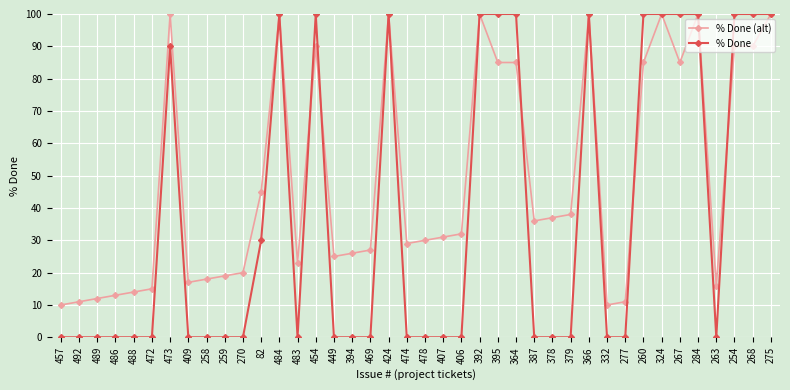

How many % Done values are between 0 and 100?

40